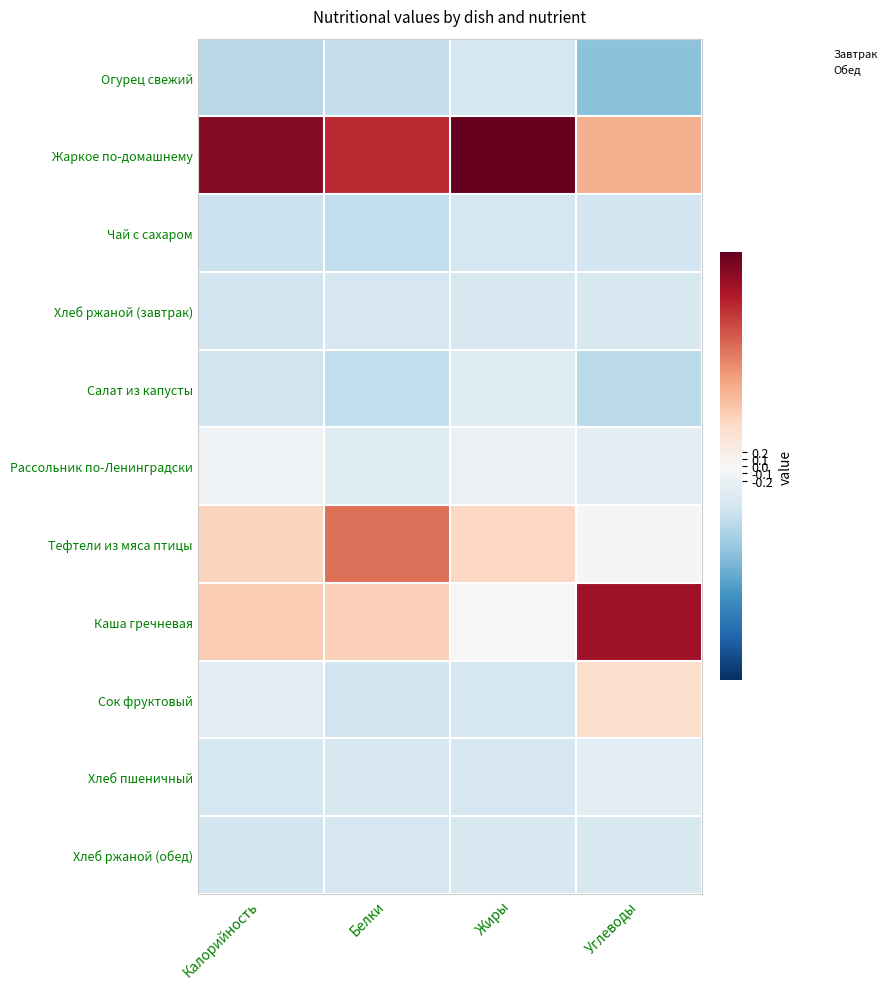

Which series has the largest range (max minus min)?

Каша гречневая